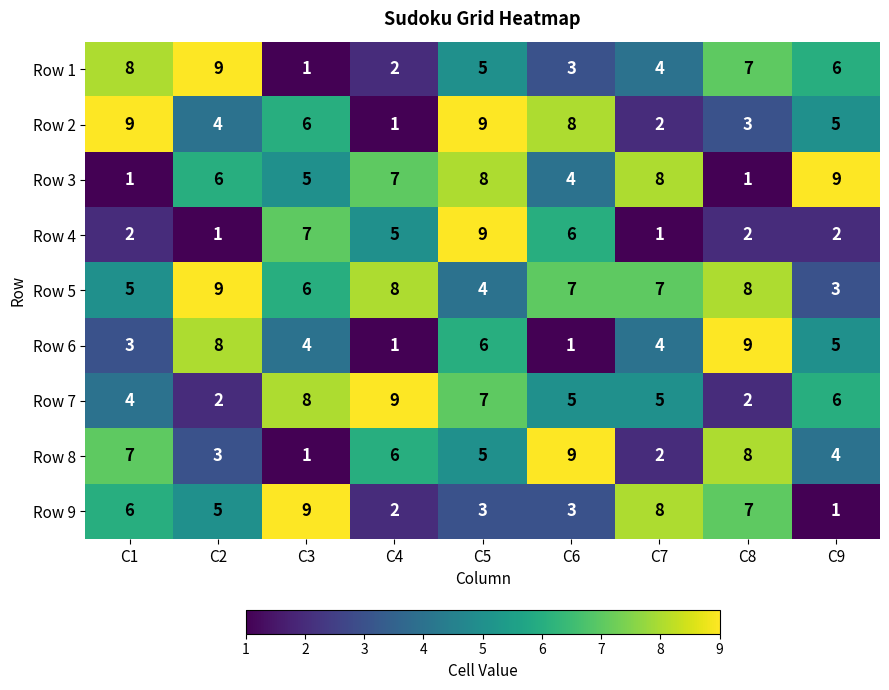

At C1, list the series in order from largest to smallest.

Row 2, Row 1, Row 8, Row 9, Row 5, Row 7, Row 6, Row 4, Row 3